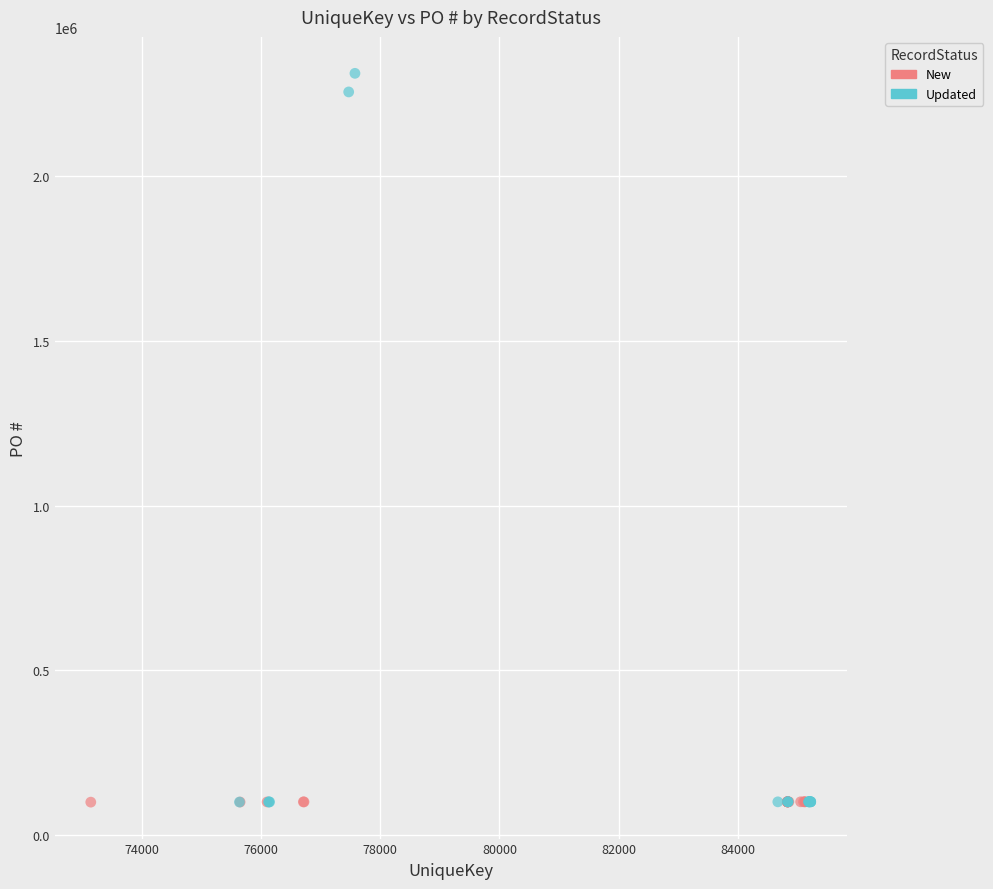

Which series reaches the maximum Y coordinate?

Updated